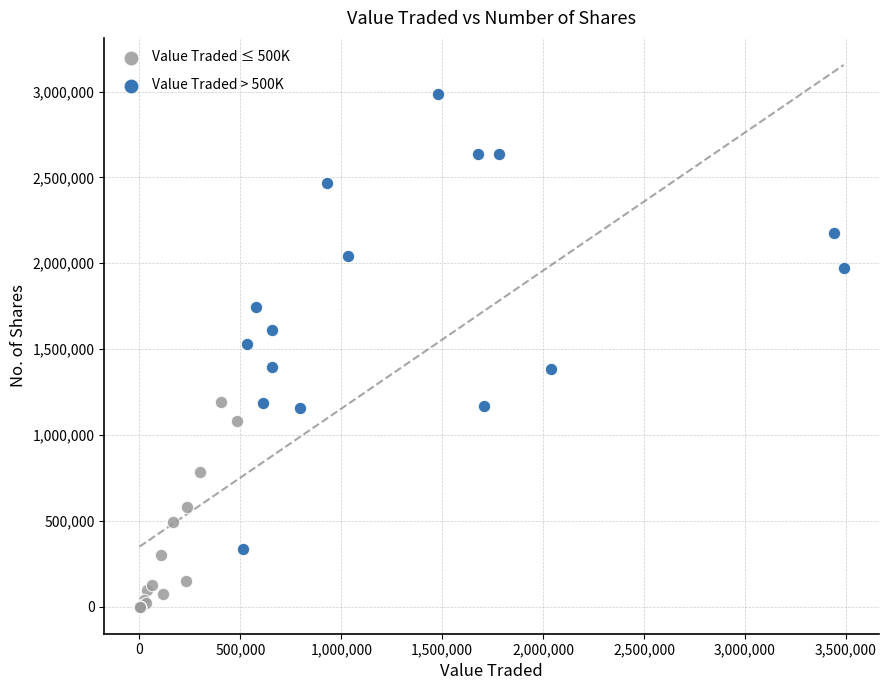

Which series has the widest spread of Y values?

Value Traded > 500K